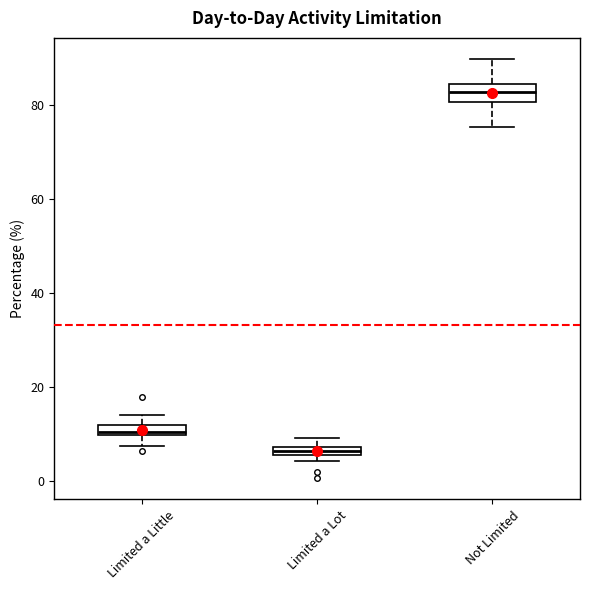

Where is the lower edge of the box for Limited a Lot on the y-axis? The values are not printed on the chart, so give them approximately, as read against the axis.

6